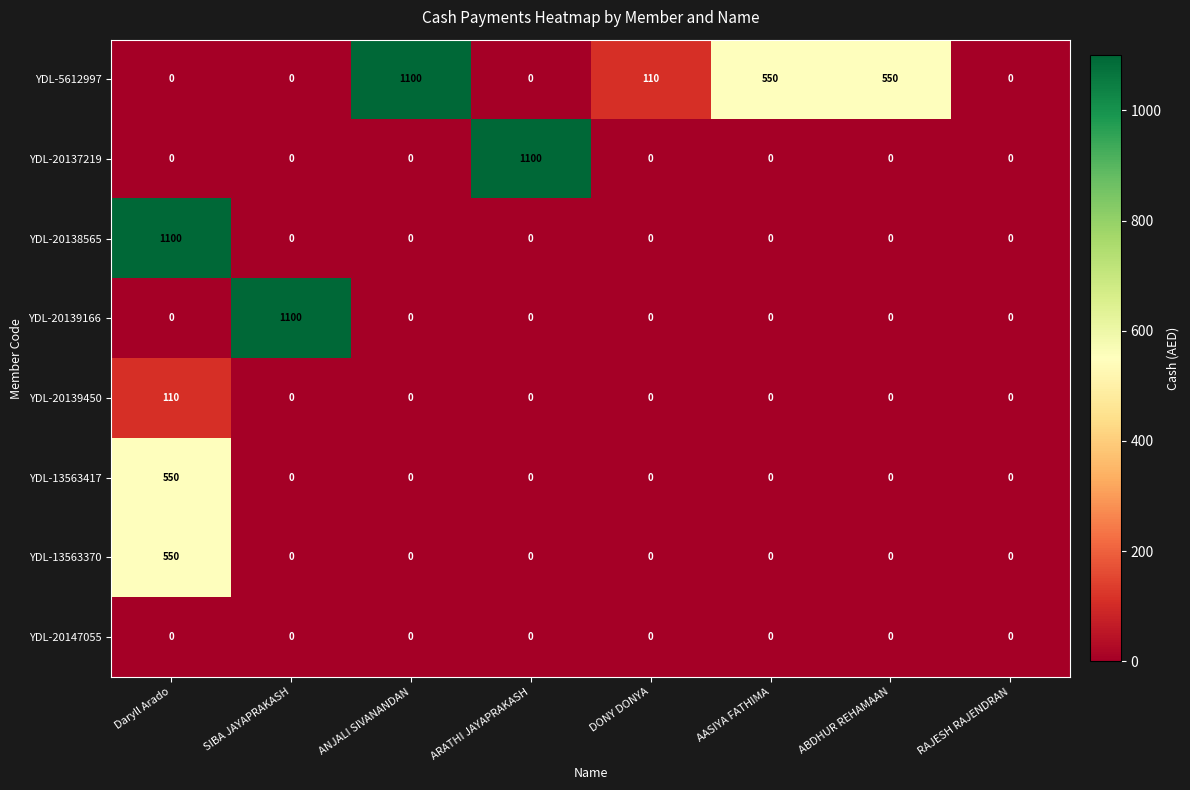

What is the maximum value shown in the chart?

1100